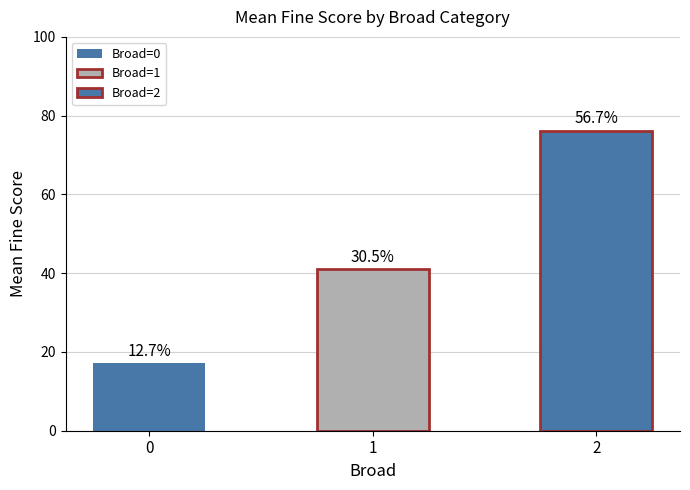

How many values exceed 41?

2